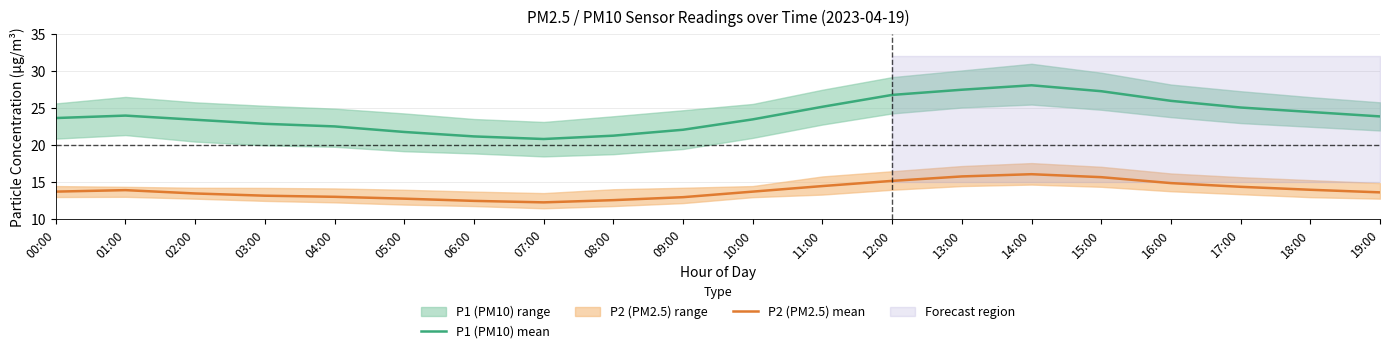

Reading left to right, transcribe all the data shown in this chart.

P1 (PM10) mean: 00:00=23.7	01:00=24.0	02:00=23.4	03:00=22.9	04:00=22.6	05:00=21.8	06:00=21.2	07:00=20.9	08:00=21.3	09:00=22.1	10:00=23.5	11:00=25.2	12:00=26.8	13:00=27.5	14:00=28.1	15:00=27.3	16:00=26.0	17:00=25.1	18:00=24.5	19:00=23.9
P2 (PM2.5) mean: 00:00=13.8	01:00=13.9	02:00=13.5	03:00=13.2	04:00=13.1	05:00=12.8	06:00=12.5	07:00=12.3	08:00=12.6	09:00=13.0	10:00=13.8	11:00=14.5	12:00=15.2	13:00=15.8	14:00=16.1	15:00=15.7	16:00=14.9	17:00=14.4	18:00=14.0	19:00=13.7